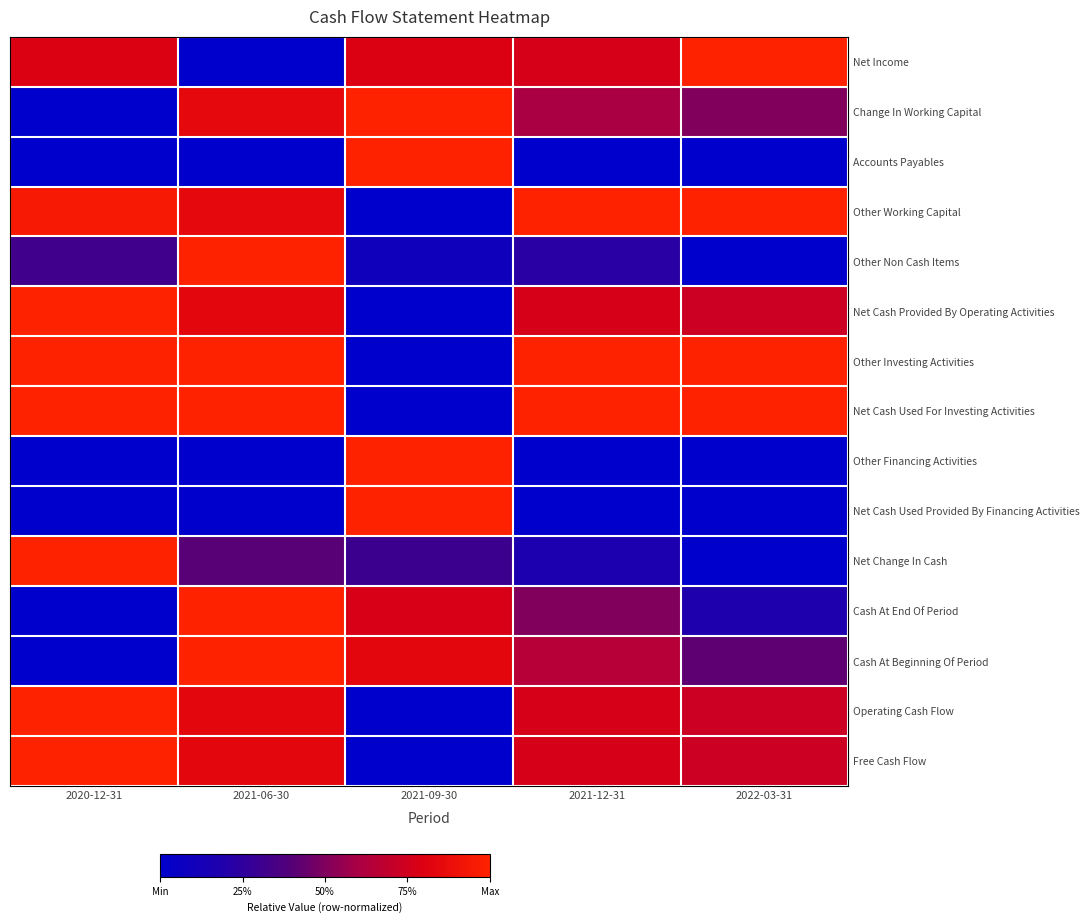

Which label corresponds to the smallest value in the chart?

2021-06-30